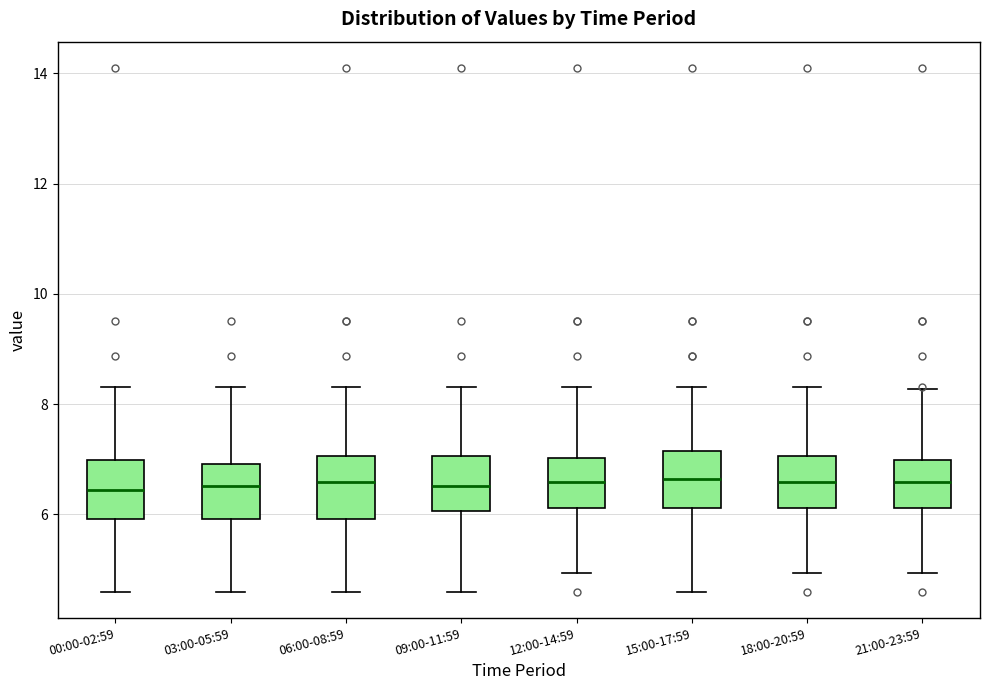

Reading left to right, transcribe this box plot: for each box, give where its median line is, the range the box spans, and where its two whiskers end, as read against the y-axis. The values are not printed on the chart, so give them approximately, as read against the axis.

00:00-02:59: median 6.4, box 6.0 to 7.0, whiskers 4.6 to 8.4
03:00-05:59: median 6.6, box 6.0 to 7.0, whiskers 4.6 to 8.4
06:00-08:59: median 6.6, box 6.0 to 7.0, whiskers 4.6 to 8.4
09:00-11:59: median 6.6, box 6.0 to 7.0, whiskers 4.6 to 8.4
12:00-14:59: median 6.6, box 6.2 to 7.0, whiskers 5.0 to 8.4
15:00-17:59: median 6.6, box 6.2 to 7.2, whiskers 4.6 to 8.4
18:00-20:59: median 6.6, box 6.2 to 7.0, whiskers 5.0 to 8.4
21:00-23:59: median 6.6, box 6.2 to 7.0, whiskers 5.0 to 8.2